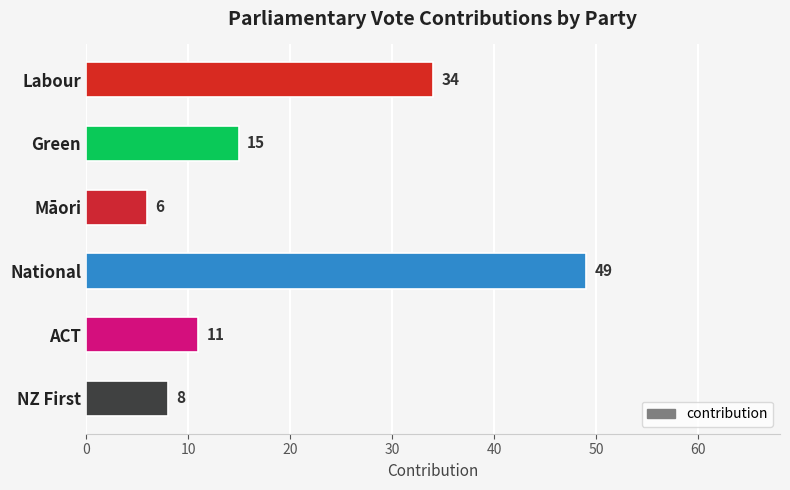

Reading top to bottom, what are all the values shown in this chart?

Labour=34	Green=15	Māori=6	National=49	ACT=11	NZ First=8